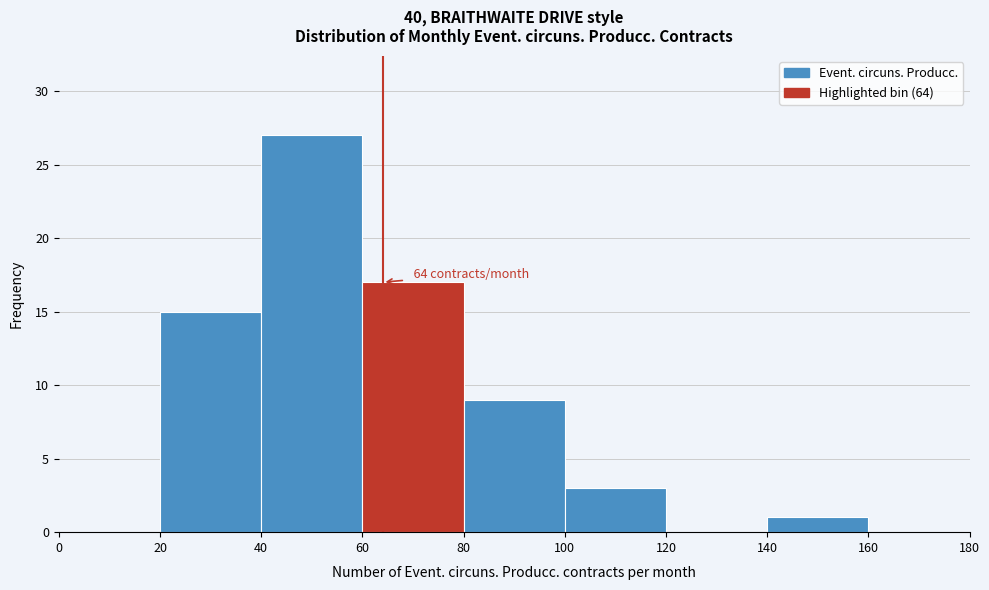

Which range on the x-axis has the tallest bar?

40 to 60